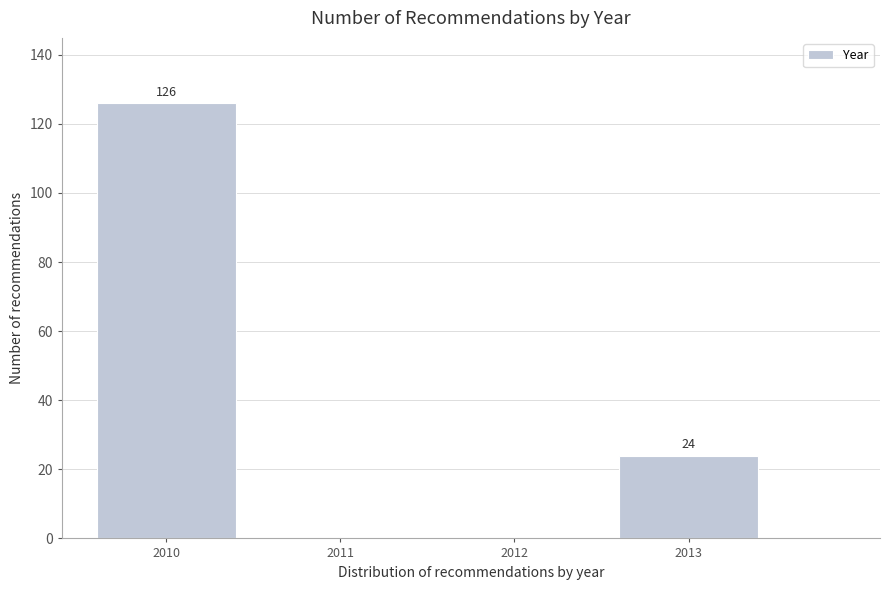

Reading right to left, what are all the values shown in this chart?

2013=24	2012=0	2011=0	2010=126